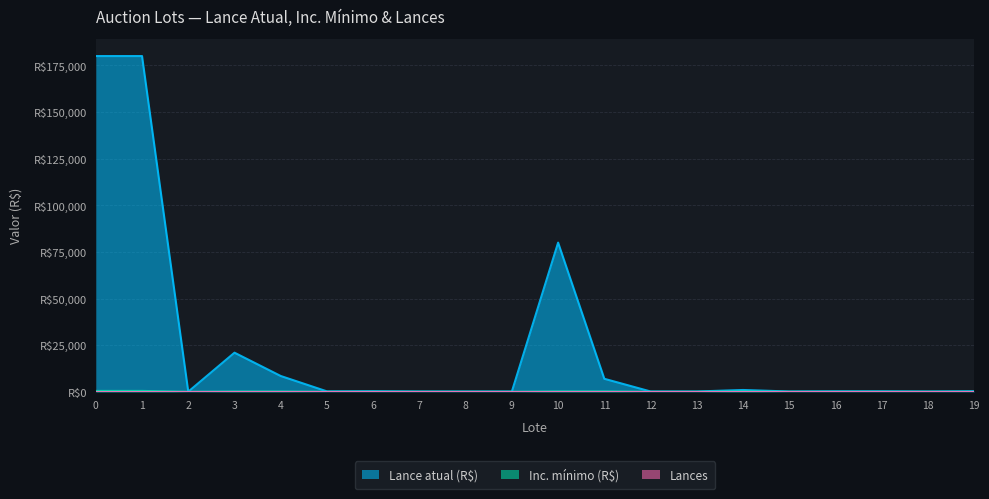

What is the sum of all Inc. mínimo (R$) values?

2800